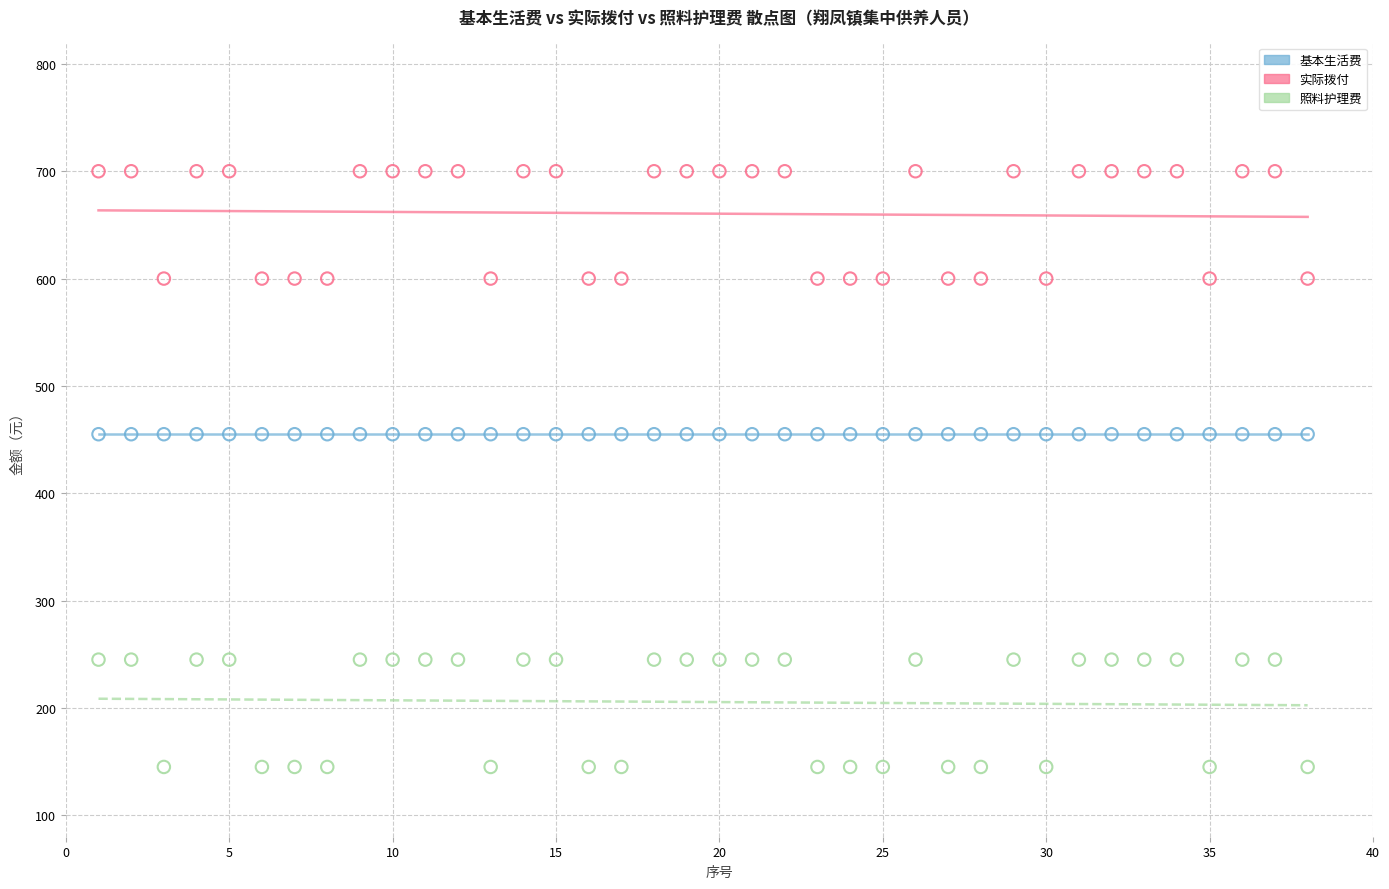

Which series reaches the minimum Y coordinate?

照料护理费